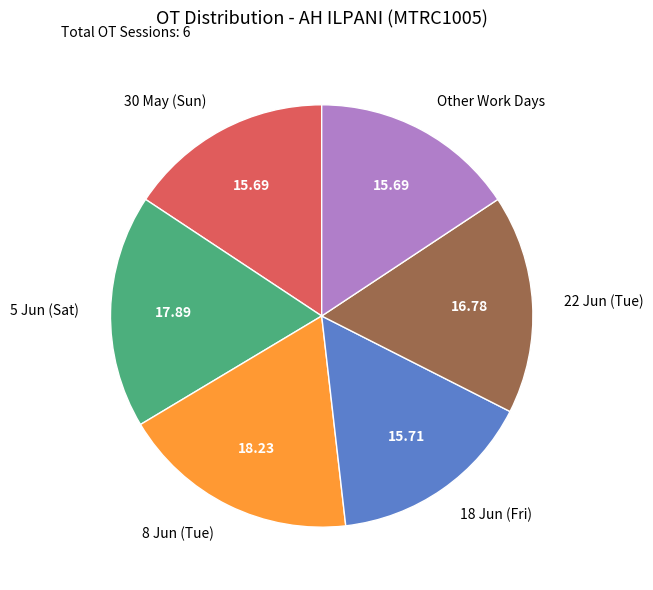

Approximately how many times larger is the value at 18 Jun (Fri) compared to 5 Jun (Sat)?

0.9